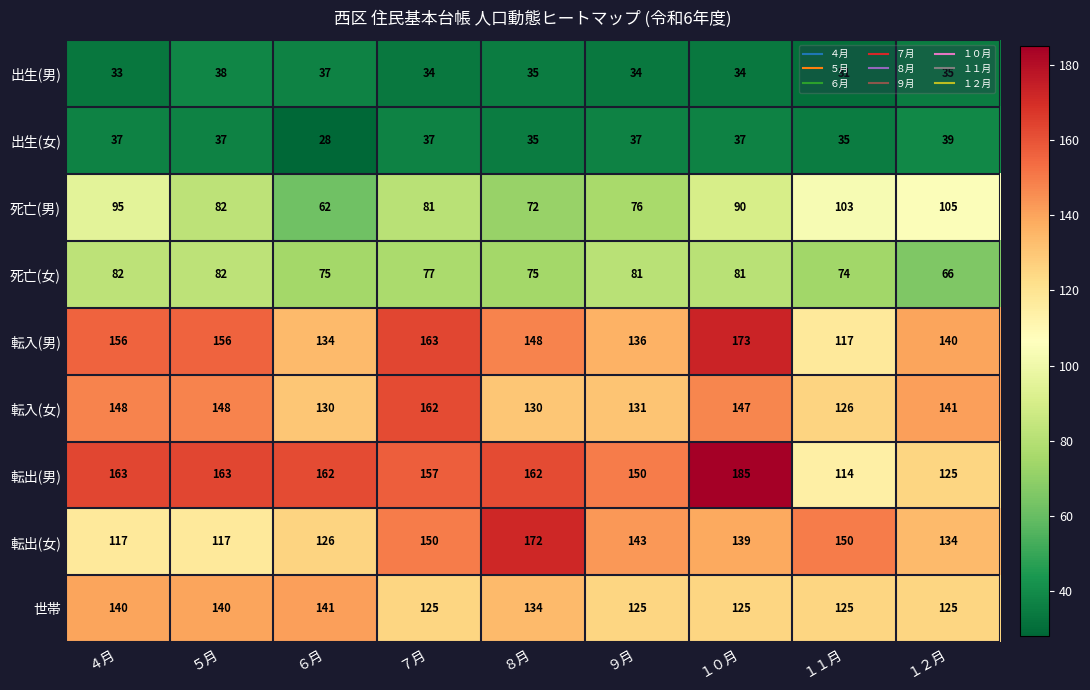

What is the maximum value shown in the chart?

185